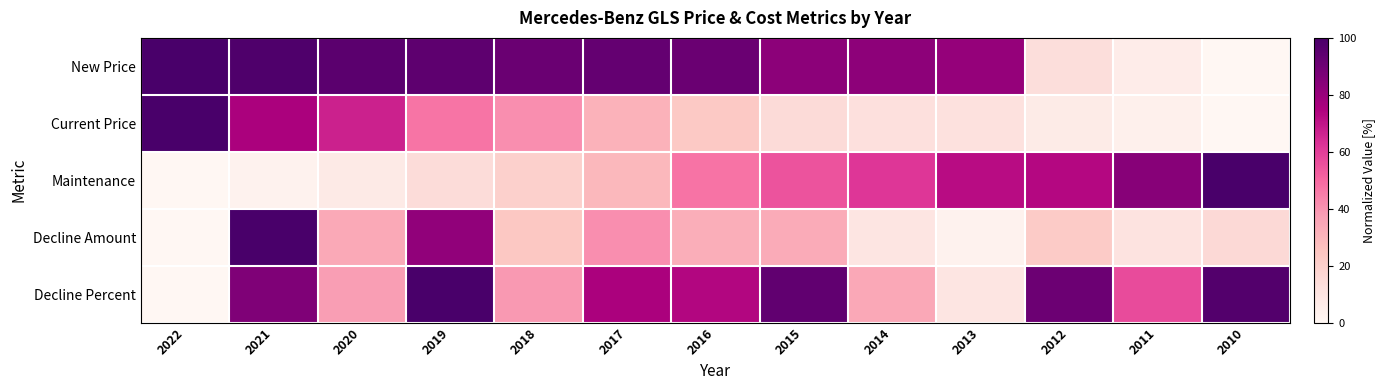

Count the number of categories in the chart.

13